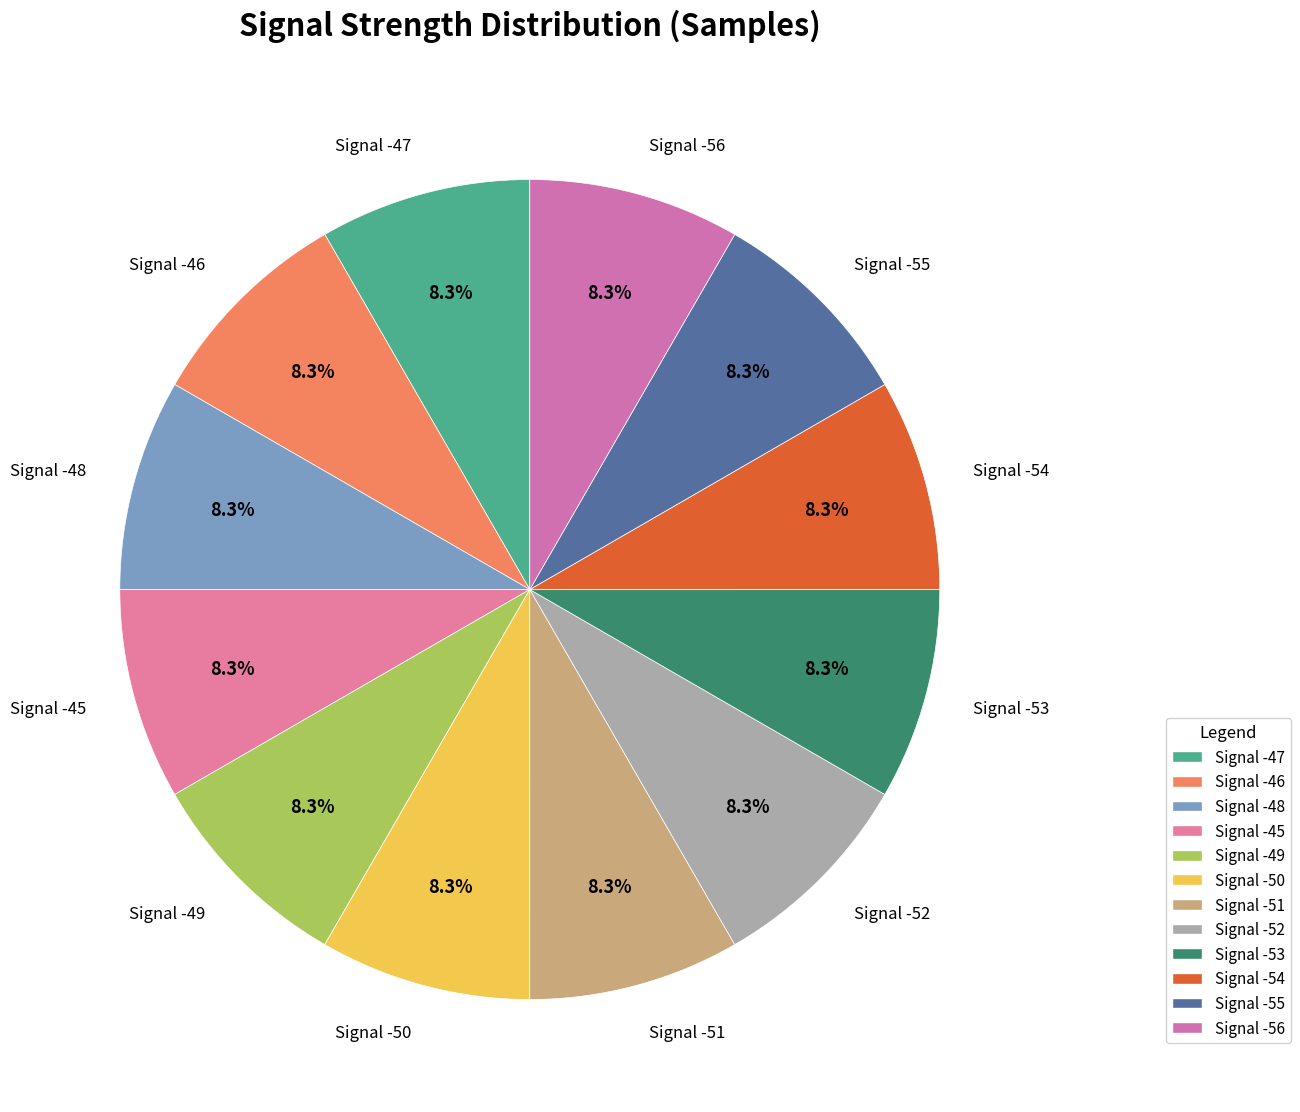

To the nearest percent, what portion does Signal -56 represent?

8%